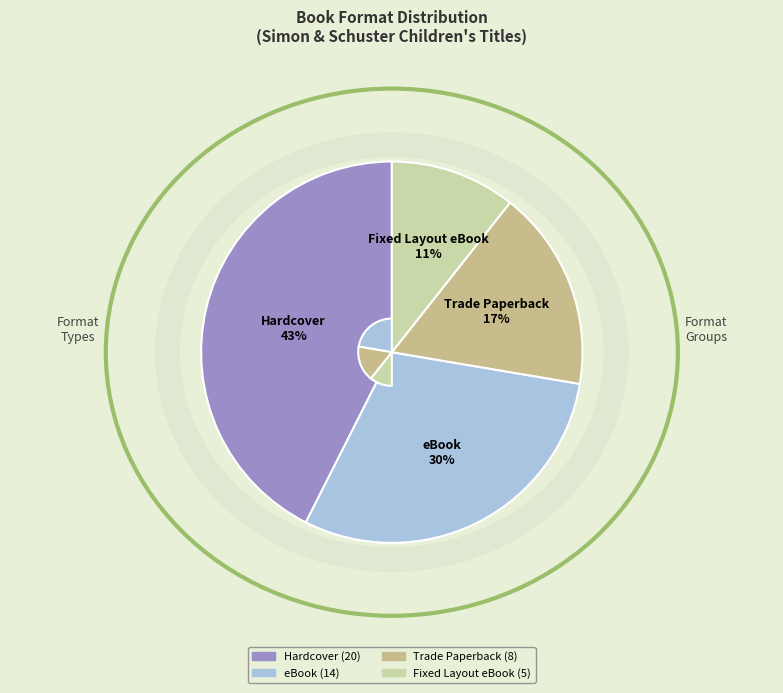

Is it true that Trade Paperback is 17% of the pie?

True